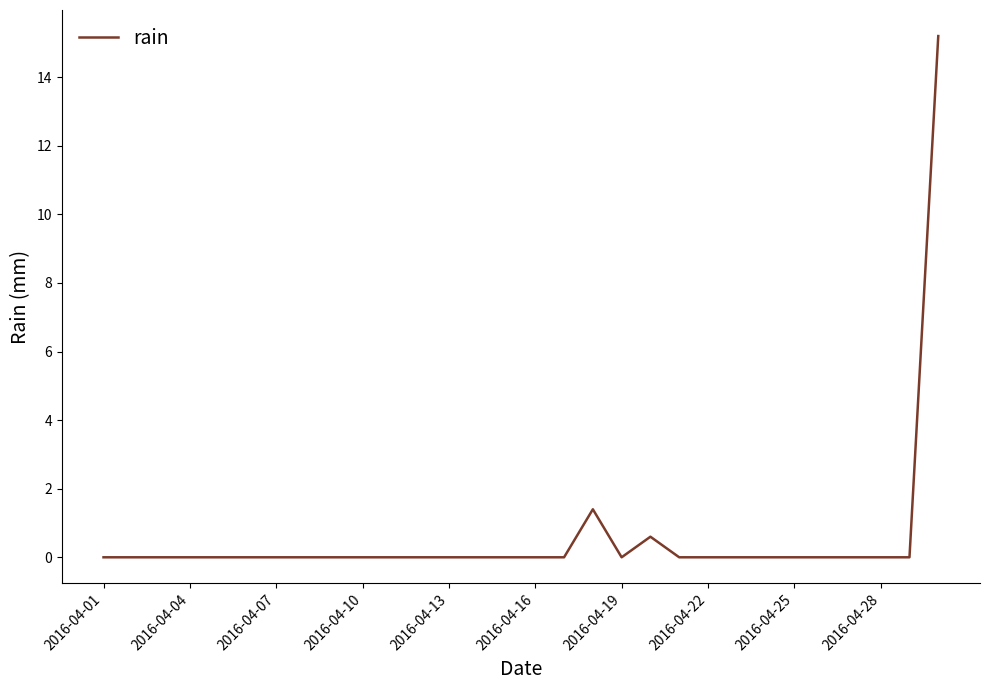

What is the greatest value displayed?

15.2